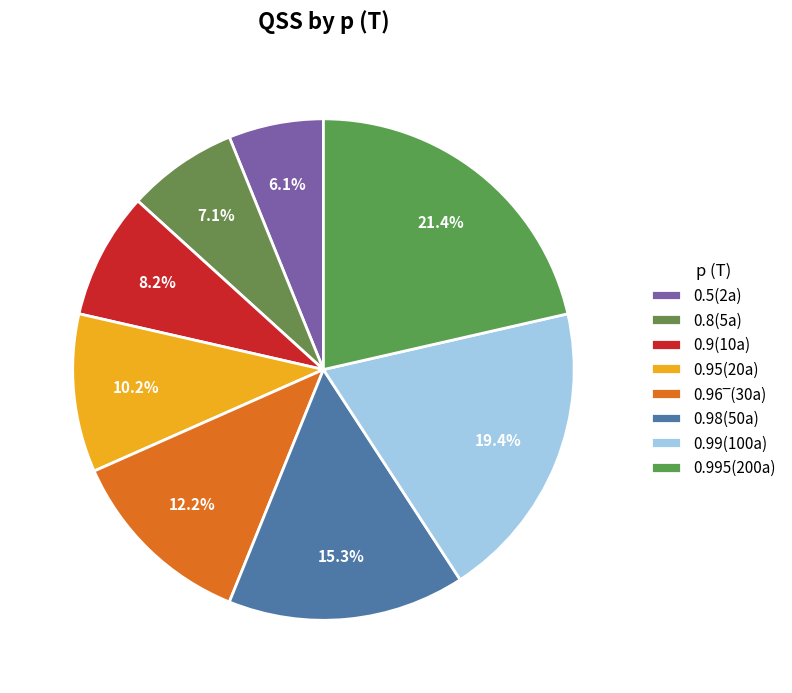

Is there a majority slice in this chart?

No